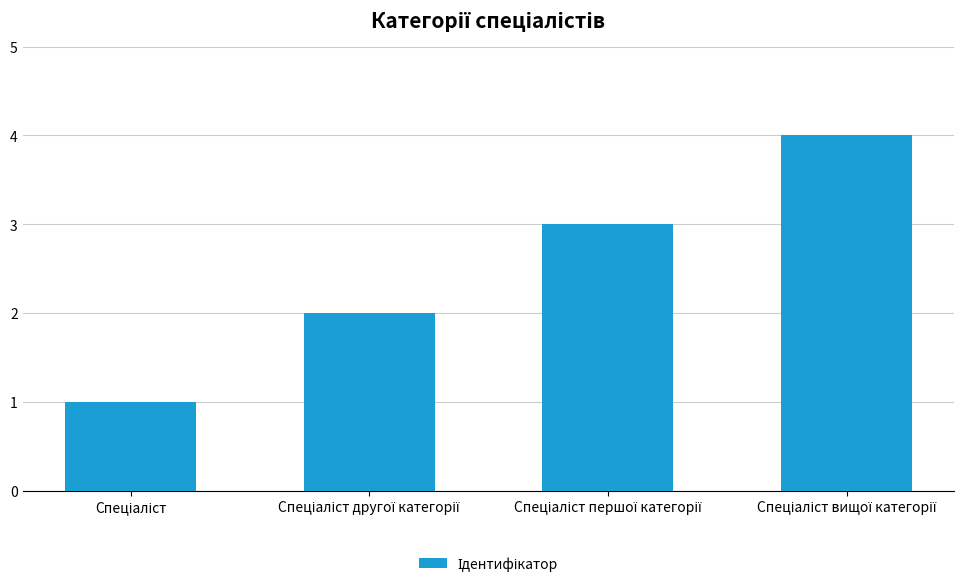

What is the difference between the maximum and minimum values?

3